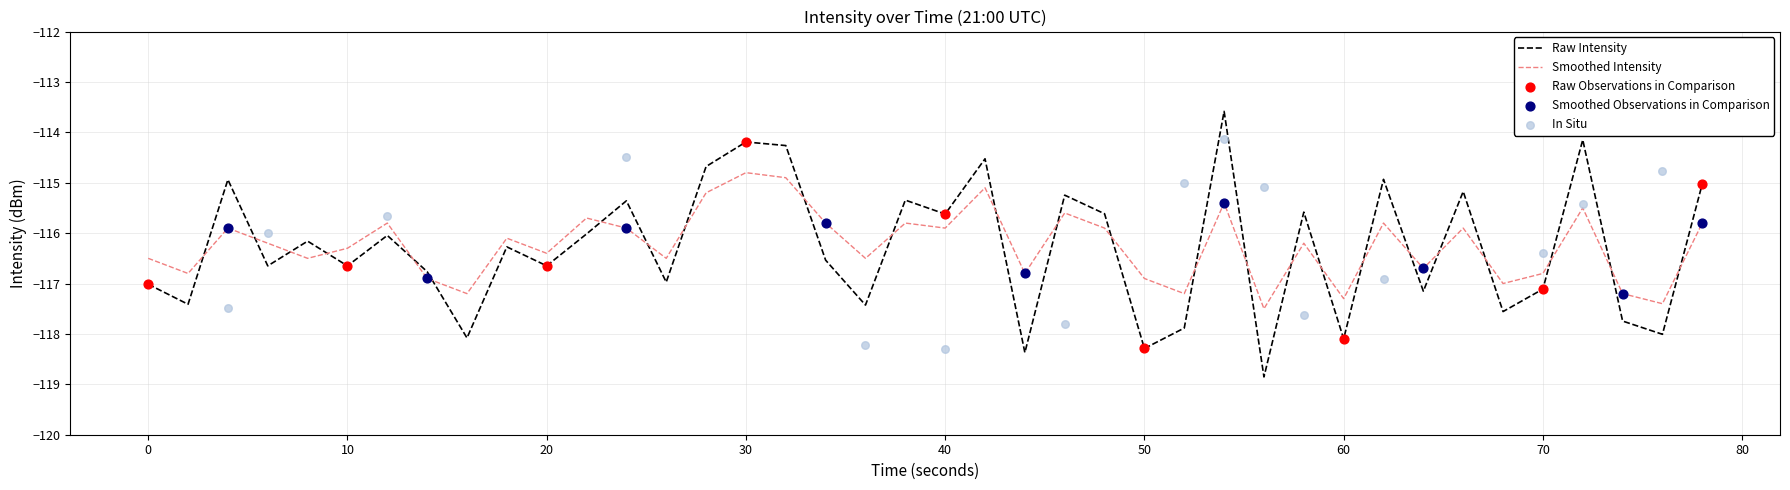

True or false: Raw Intensity and Smoothed Intensity cross at least once.

True